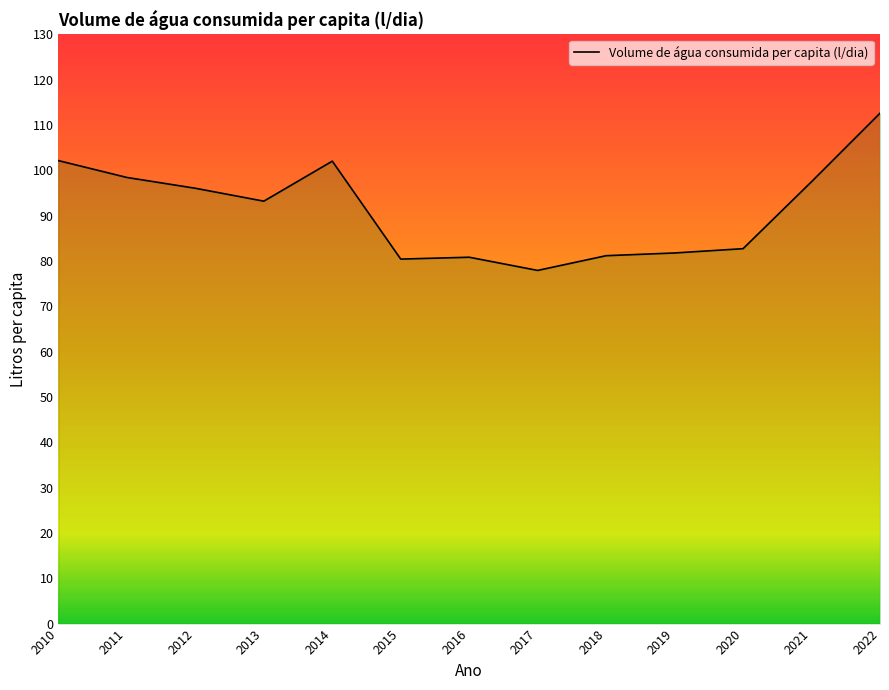

What value does the data have at 2019?

81.8